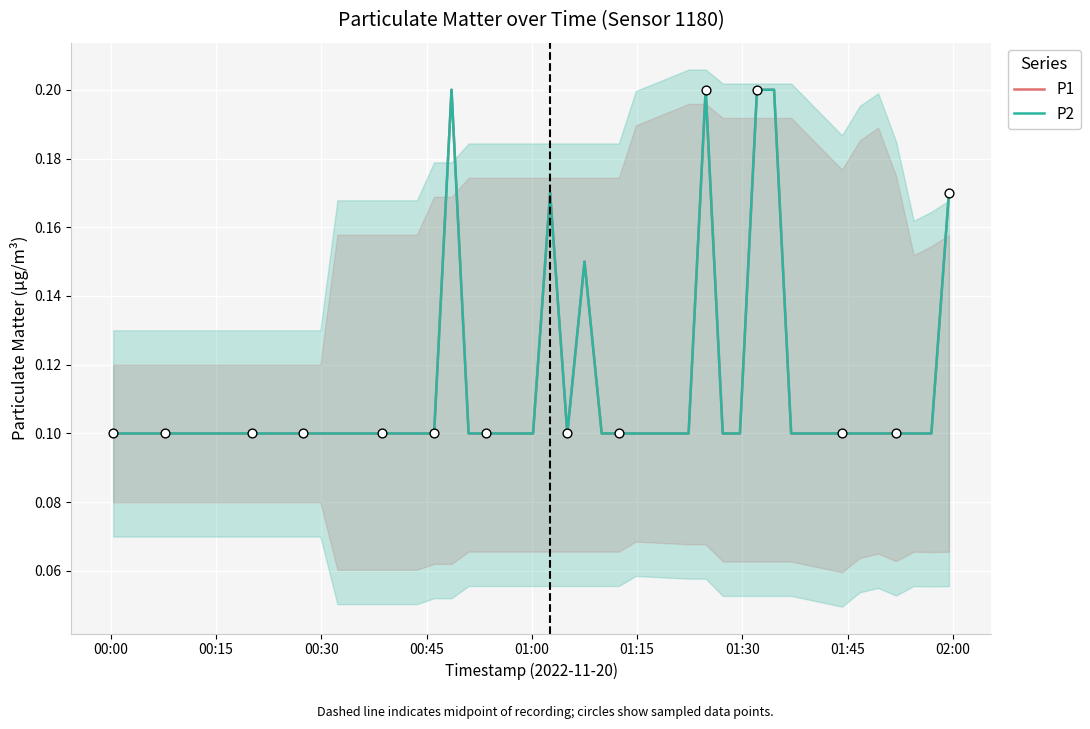

What are all the series names shown in the legend?

P1, P2